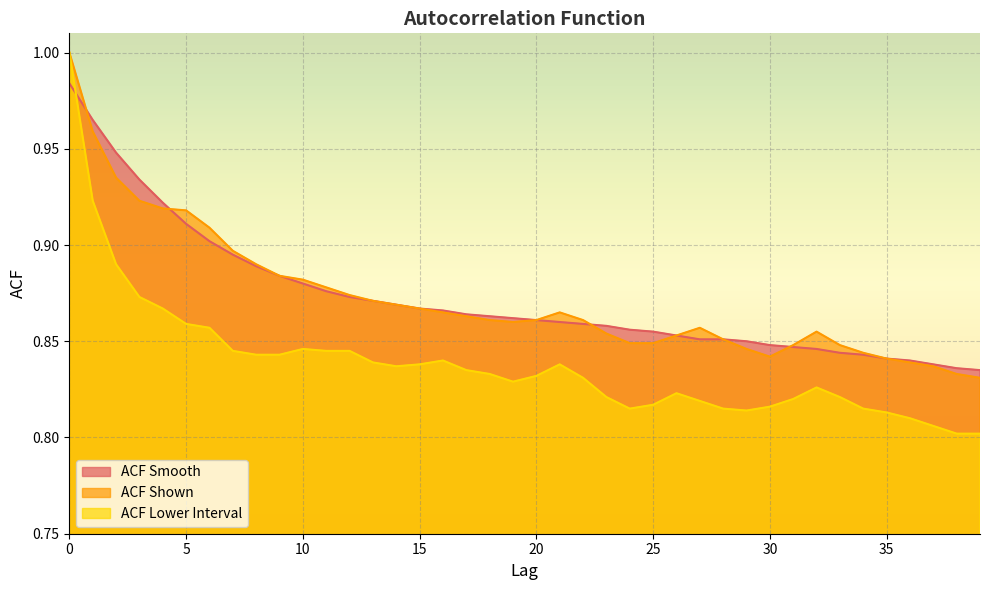

Where do acf_shown and acf_shown_smooth first cross each other?

0 and 1